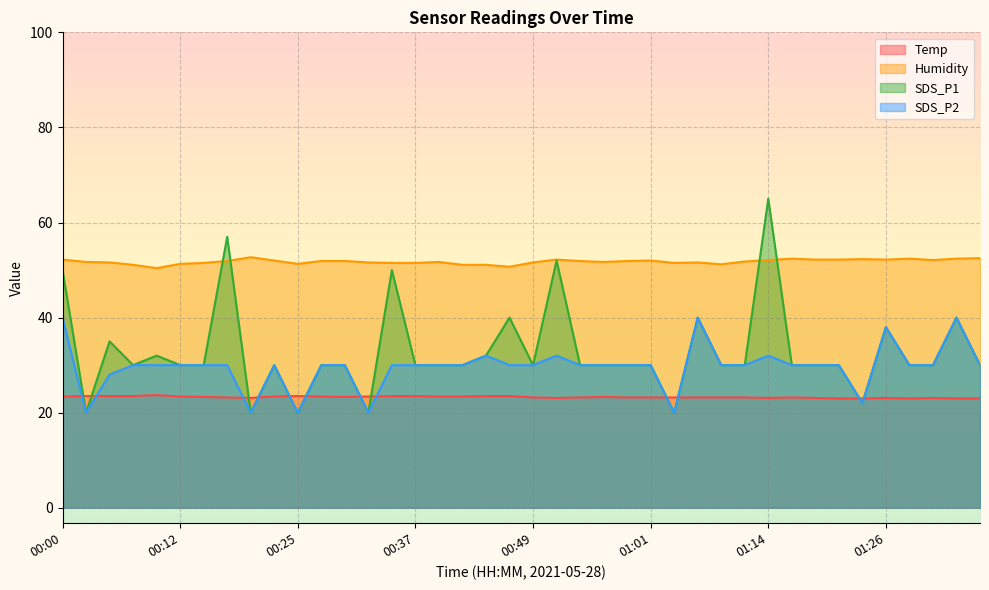

Is the value of Temp at 01:28 greater than the value of Humidity at 01:14?

No